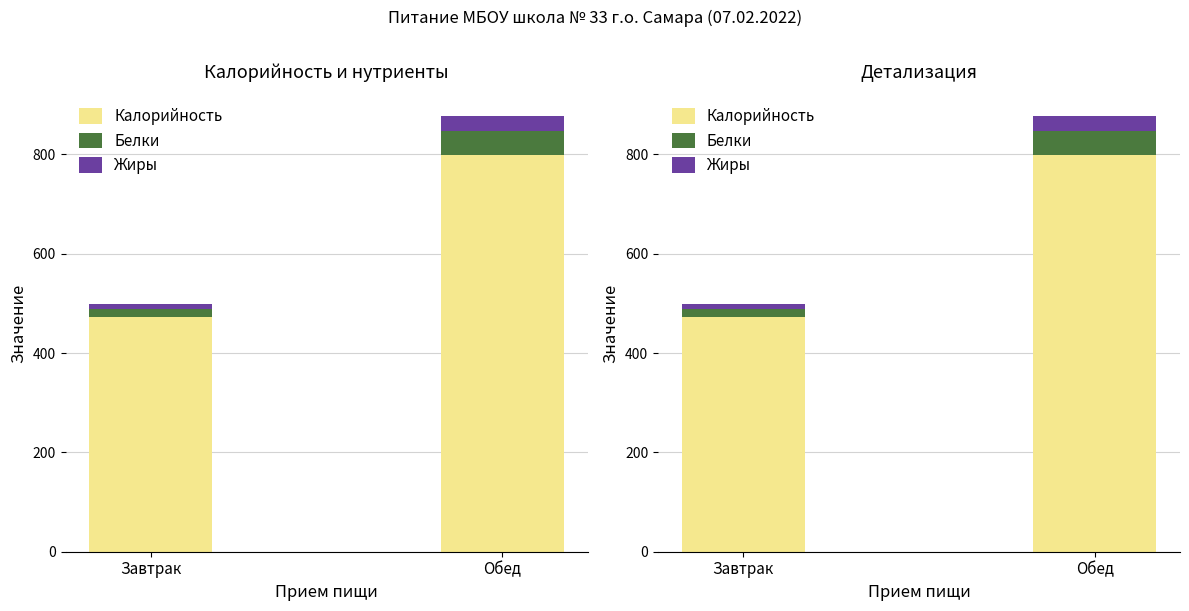

How many values in the Белки series are below 48?

1